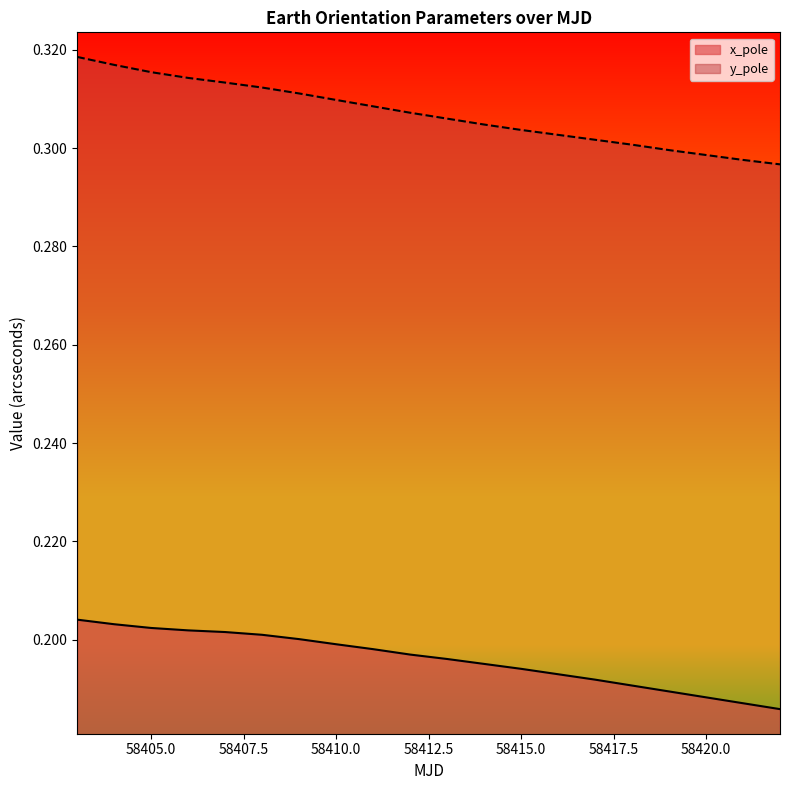

What are all the series names shown in the legend?

x_pole, y_pole